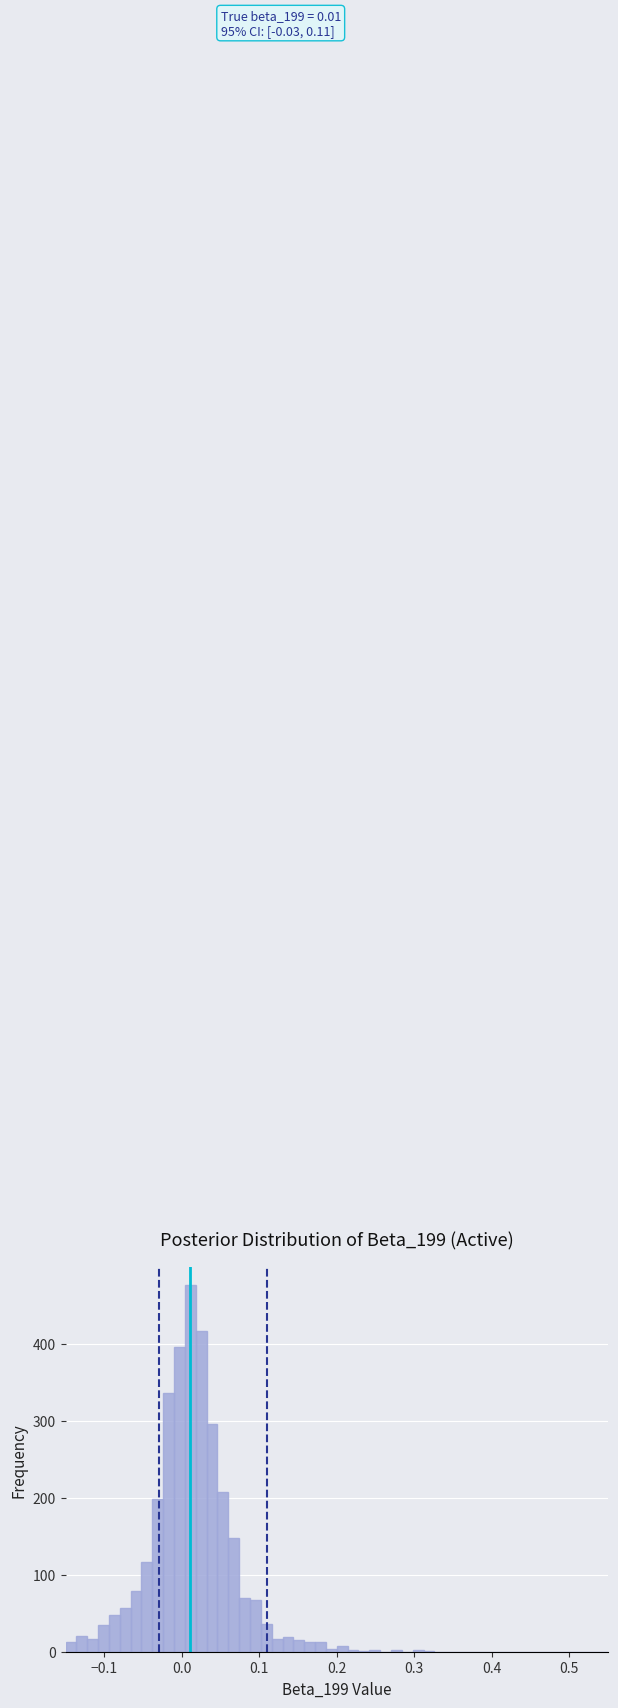

Read against the x-axis, roughly where is the centre of the tallest bar?

0.01